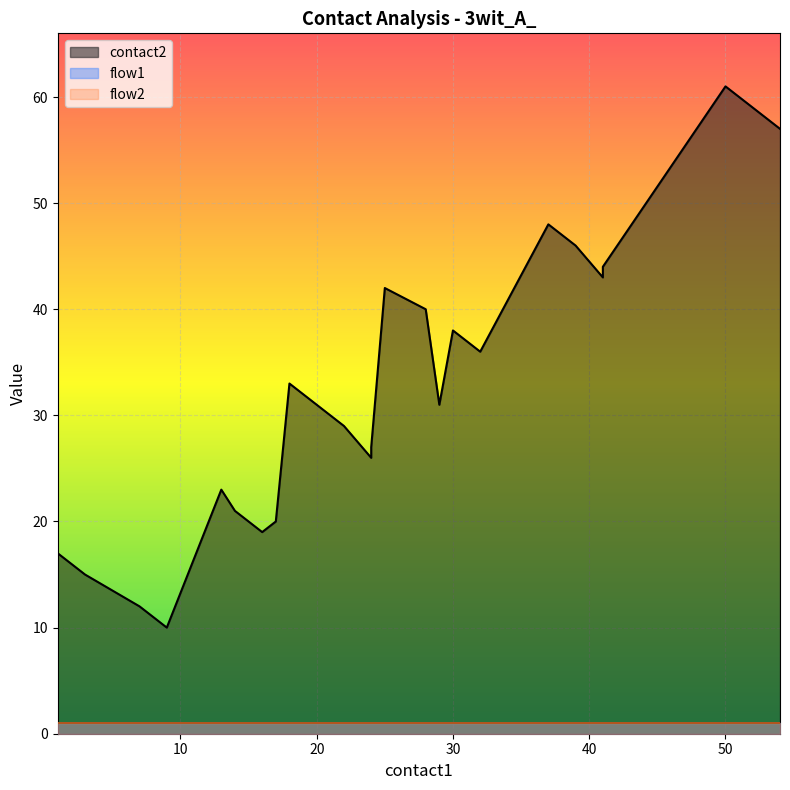

How many categories are shown in the chart?

25